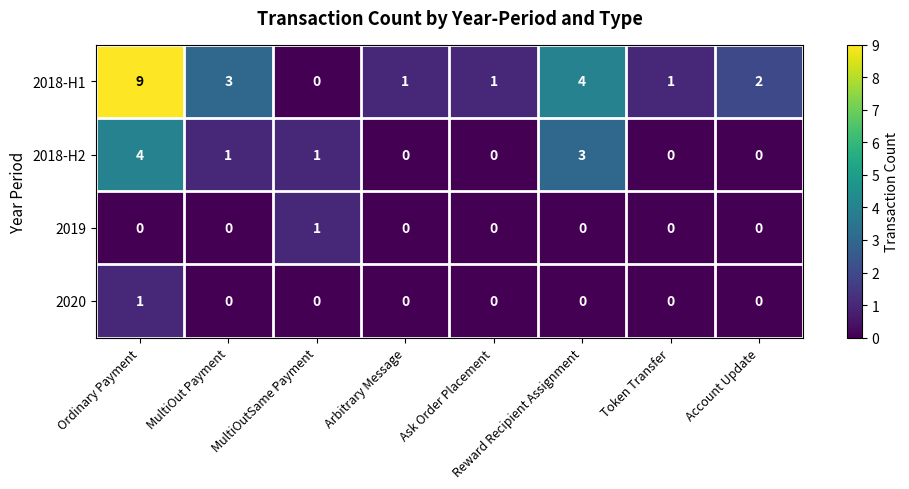

What is the difference between the maximum and minimum values in the 2018-H2 series?

4